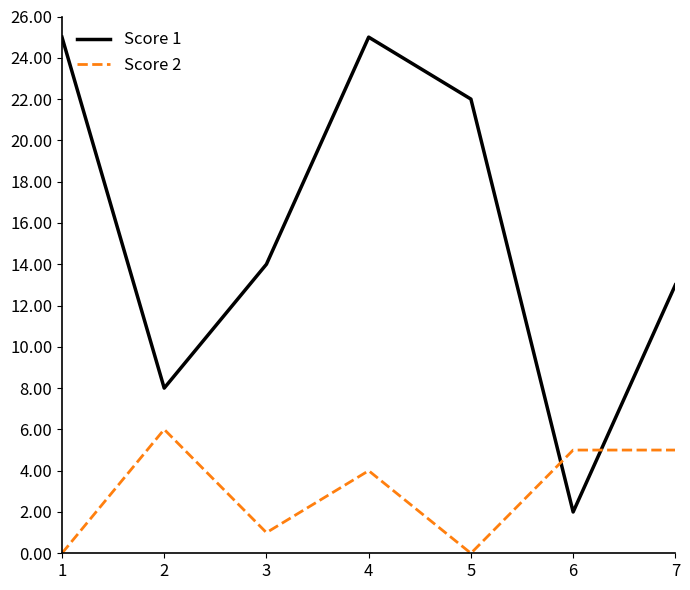

Which series has the largest total across all categories?

Score 1